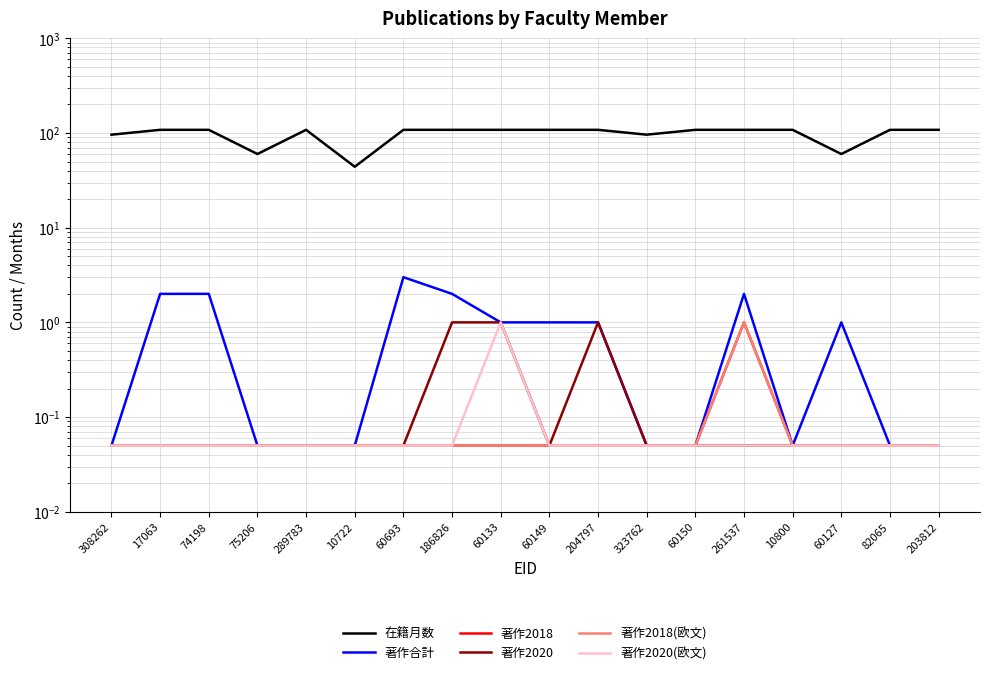

Is this an area chart (filled region under the line)?

No